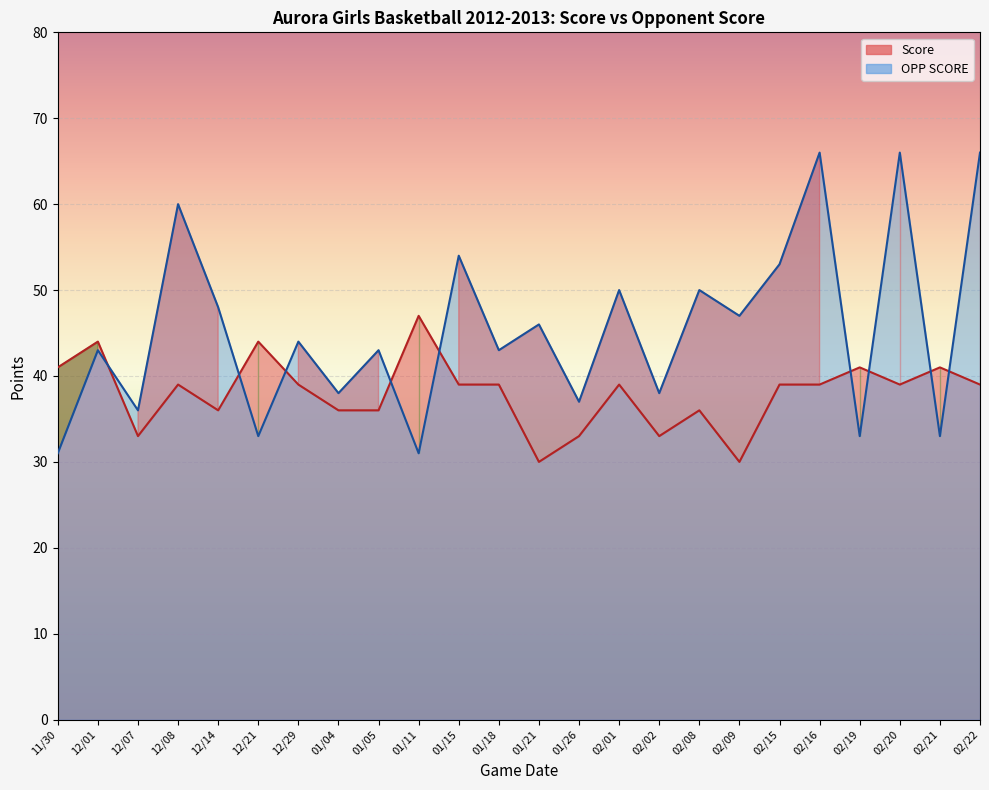

What is the sum of the Score values at 01/04 and 02/02?

69